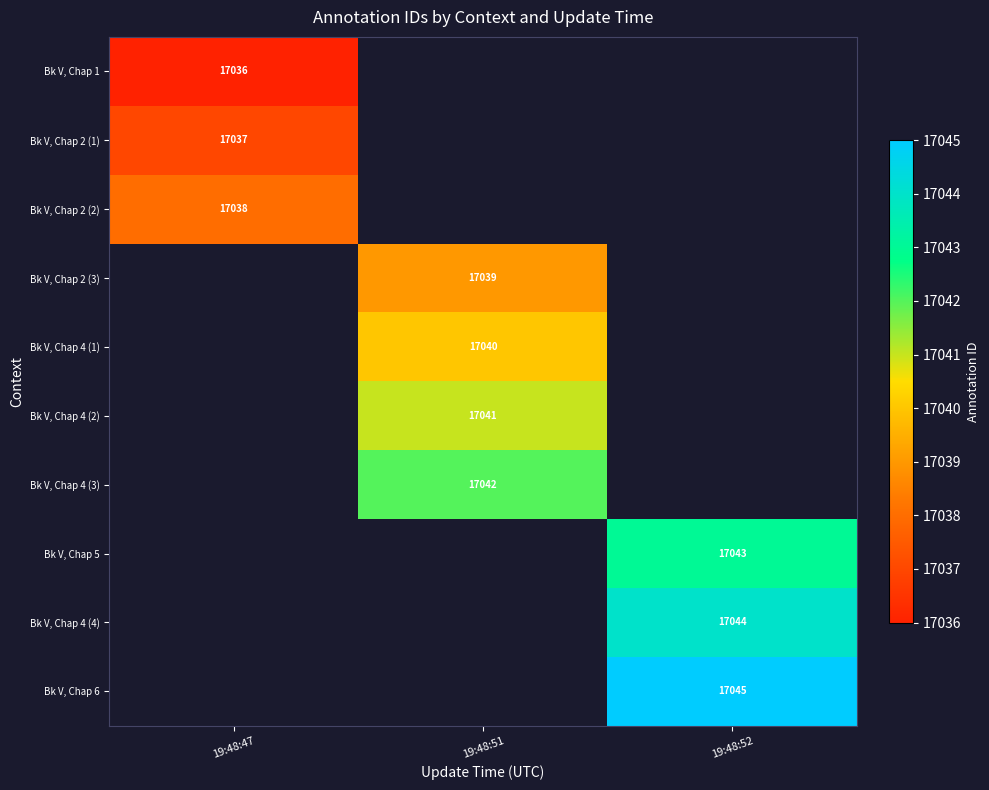

Which category has the lowest value across all series?

19:48:47